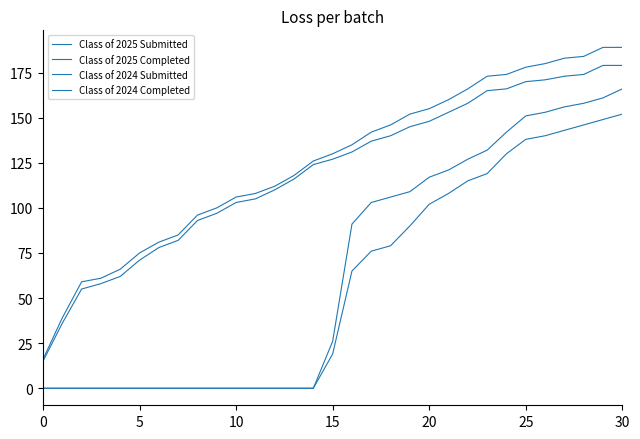

True or false: Class of 2025 Submitted and Class of 2025 Completed cross at least once.

False